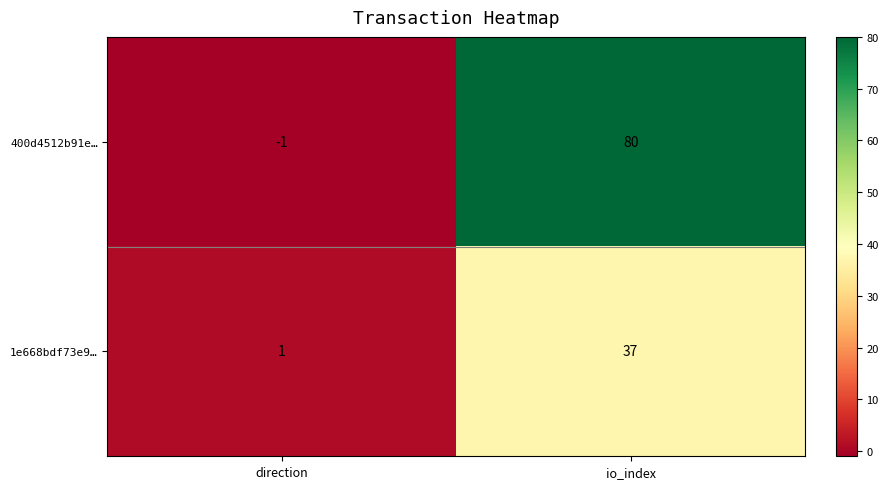

Reading left to right, list all the values displayed in this chart.

400d4512b91e…: direction=-1	io_index=80
1e668bdf73e9…: direction=1	io_index=37